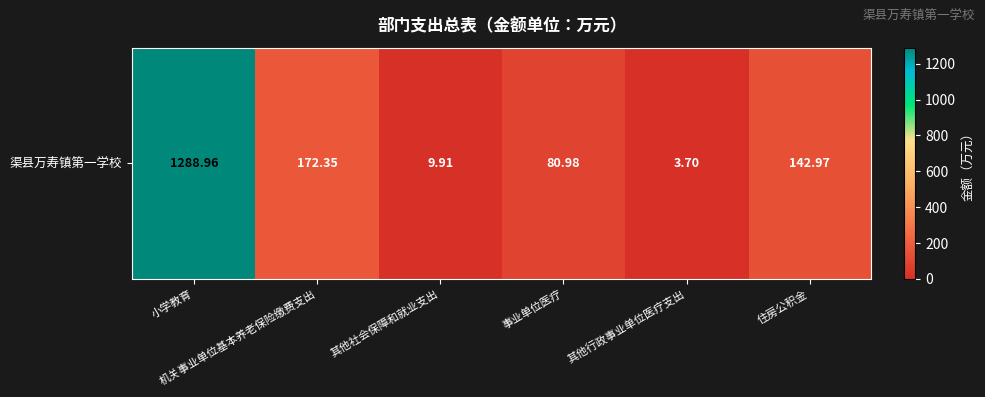

Which label corresponds to the largest value in the chart?

小学教育